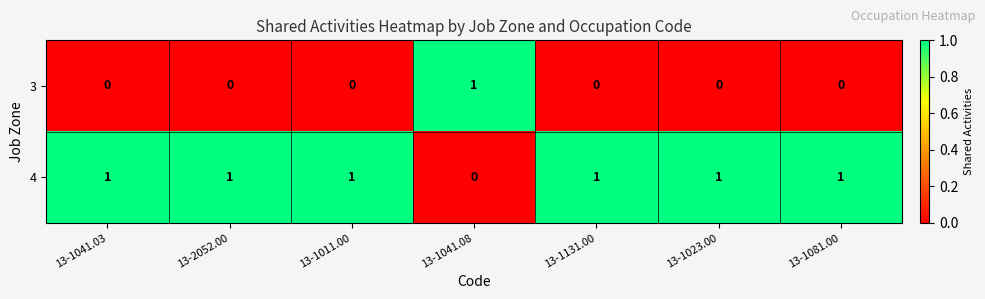

What is the sum of all 4 values?

6